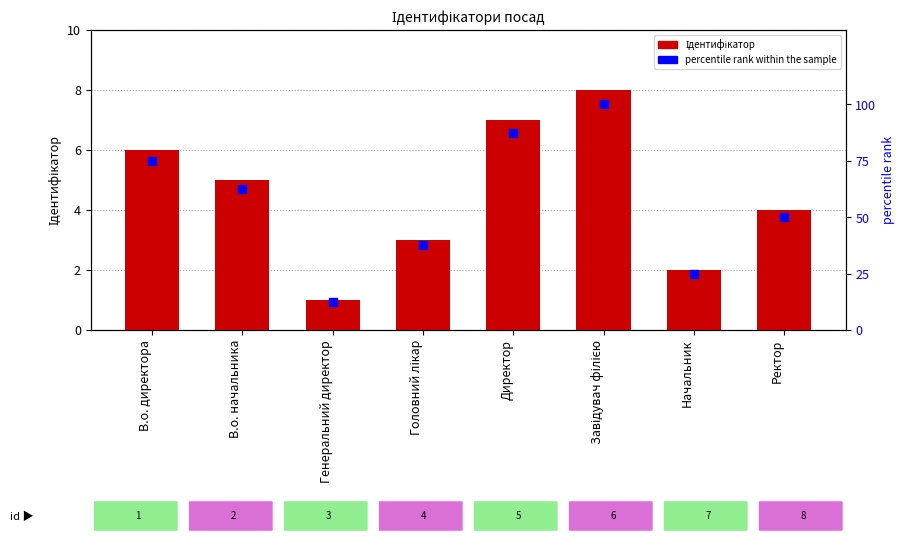

What are all the series names shown in the legend?

Ідентифікатор, percentile rank within the sample